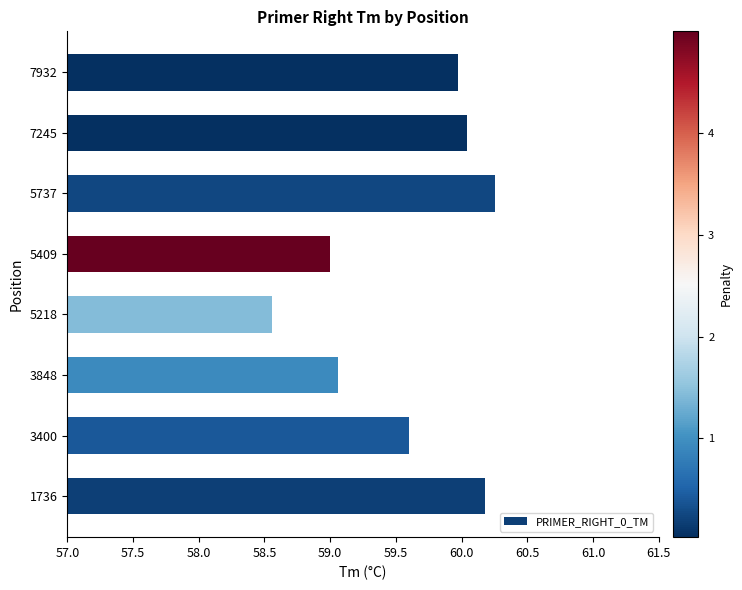

What is the difference between the maximum and minimum values?

1.7